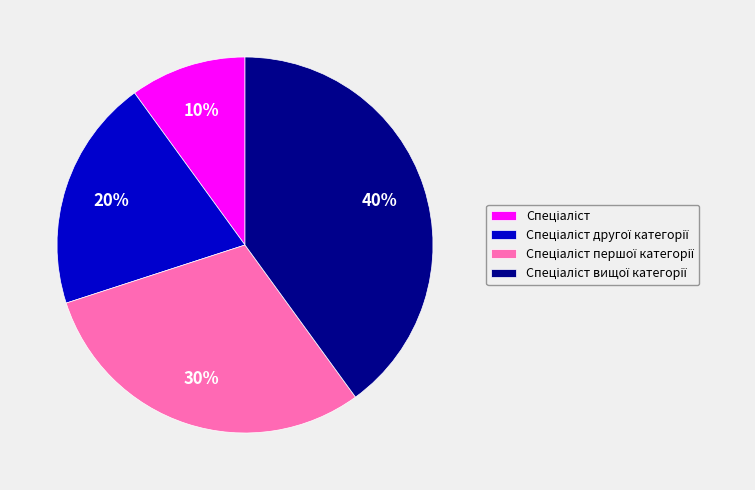

To the nearest percent, what is the difference between the largest and smallest slice percentages?

30%